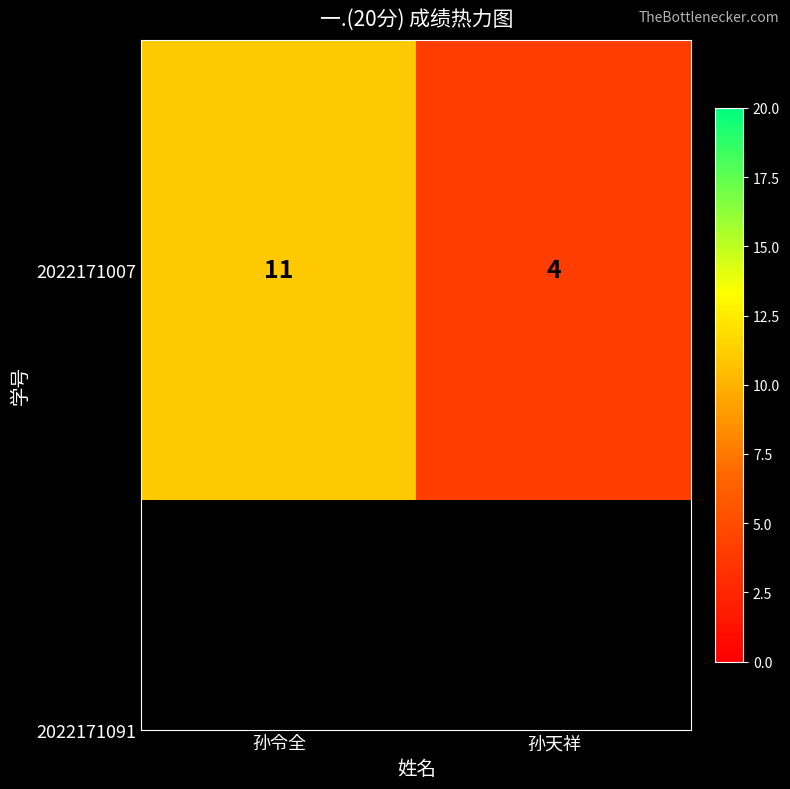

What is the difference between the maximum and minimum values?

7